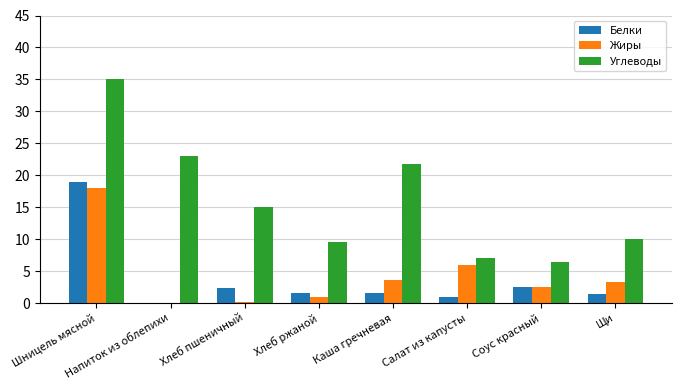

Between Напиток из облепихи and Хлеб ржаной, which series saw the biggest shift?

Углеводы